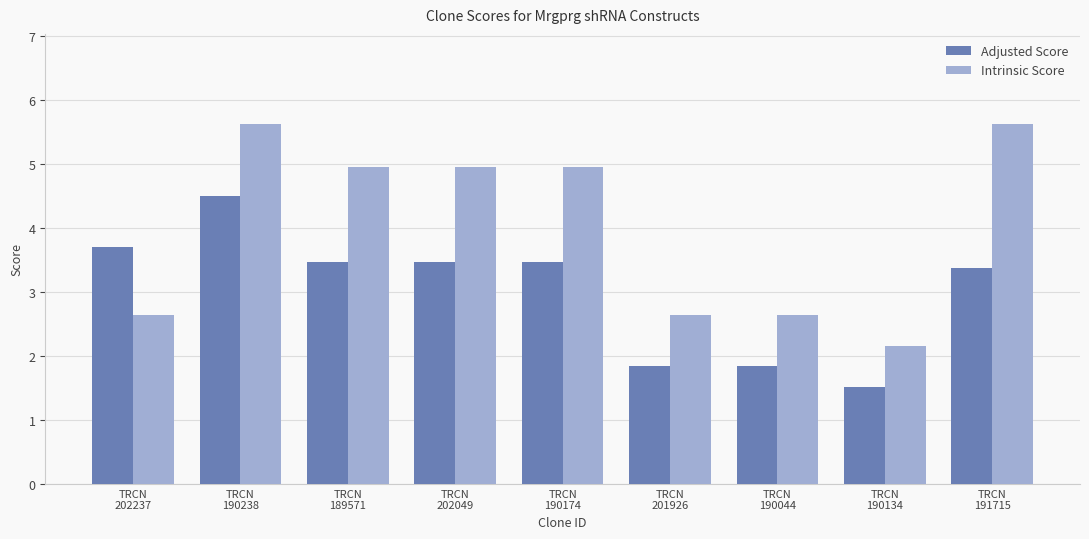

Reading left to right, what are all the values shown in this chart?

Adjusted Score: TRCN
202237=3.7	TRCN
190238=4.5	TRCN
189571=3.5	TRCN
202049=3.5	TRCN
190174=3.5	TRCN
201926=1.8	TRCN
190044=1.8	TRCN
190134=1.5	TRCN
191715=3.4
Intrinsic Score: TRCN
202237=2.6	TRCN
190238=5.6	TRCN
189571=5.0	TRCN
202049=5.0	TRCN
190174=5.0	TRCN
201926=2.6	TRCN
190044=2.6	TRCN
190134=2.2	TRCN
191715=5.6